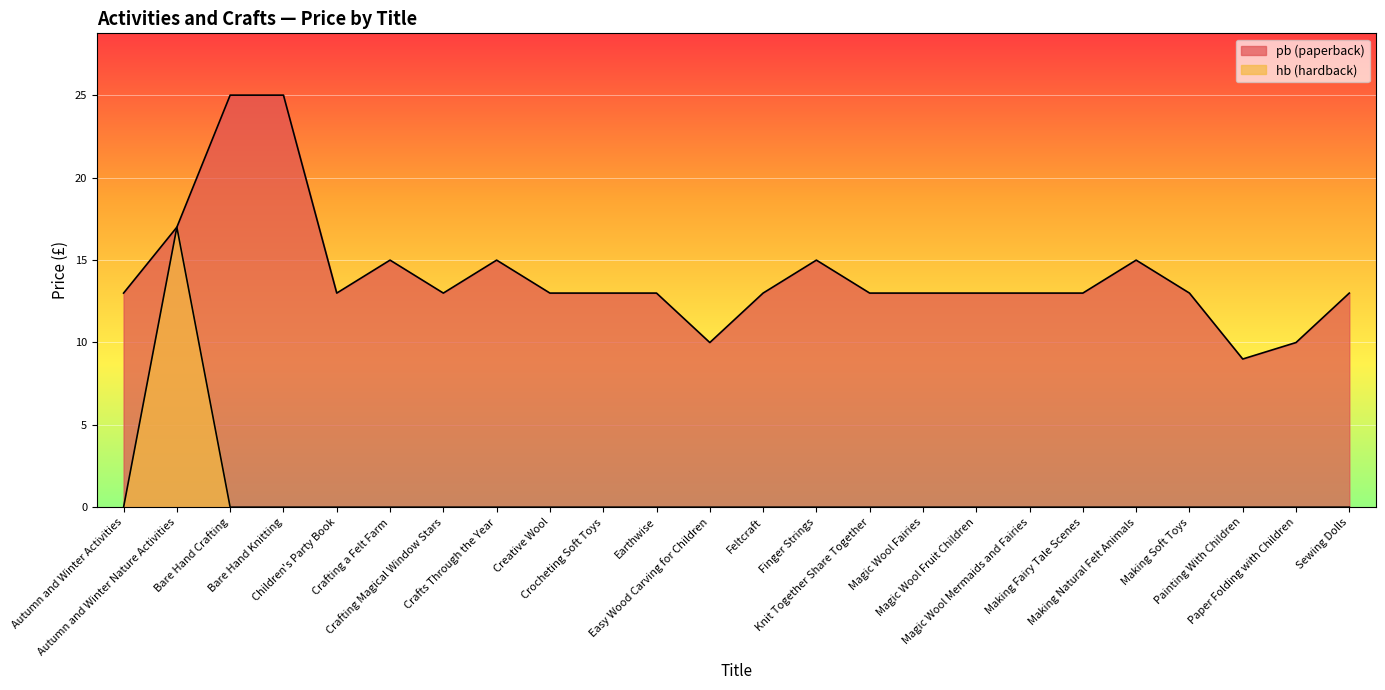

At which label does hb reach its minimum?

Autumn and Winter Activities